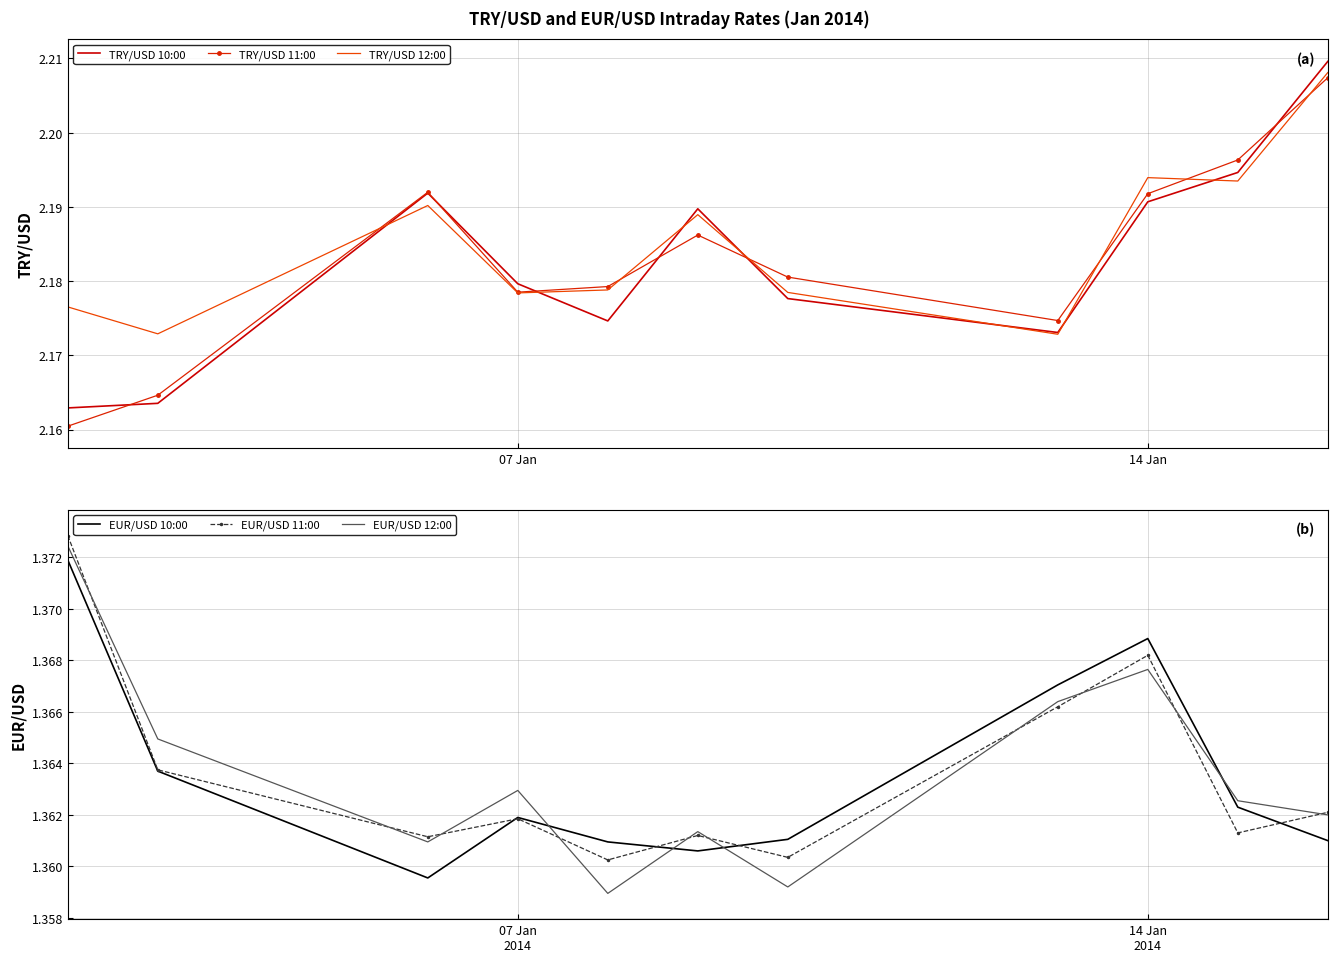

True or false: EUR/USD 10:00 and EUR/USD 12:00 cross at least once.

True